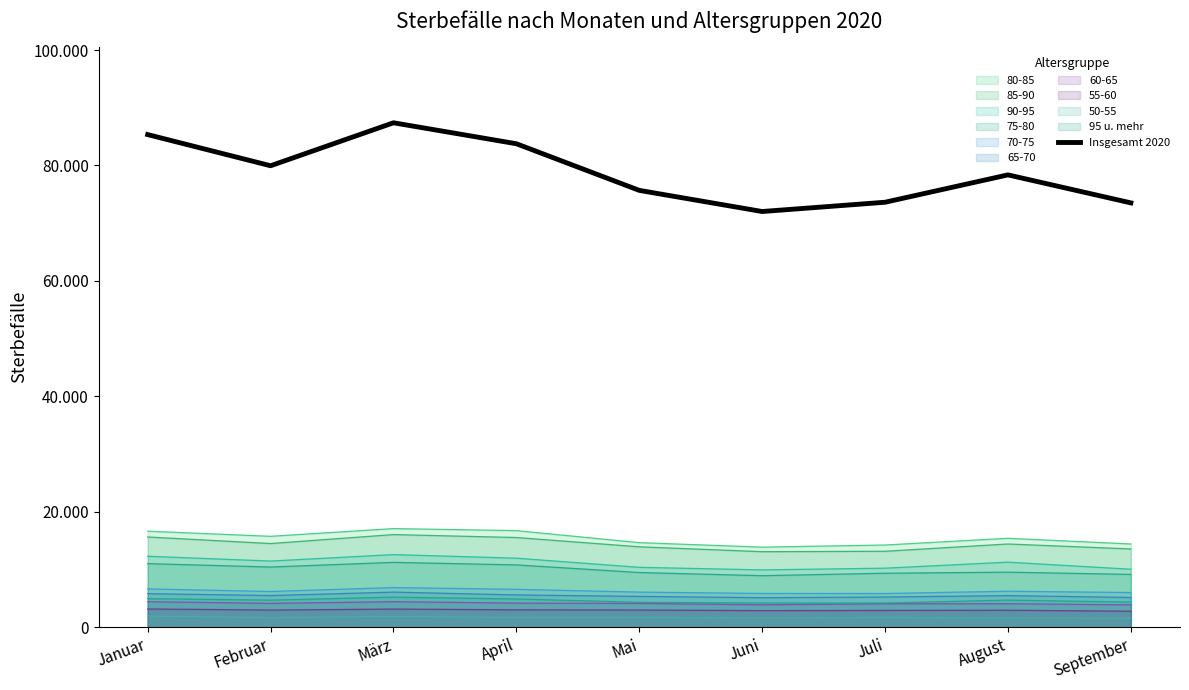

At which category does the data reach its first local peak?

März